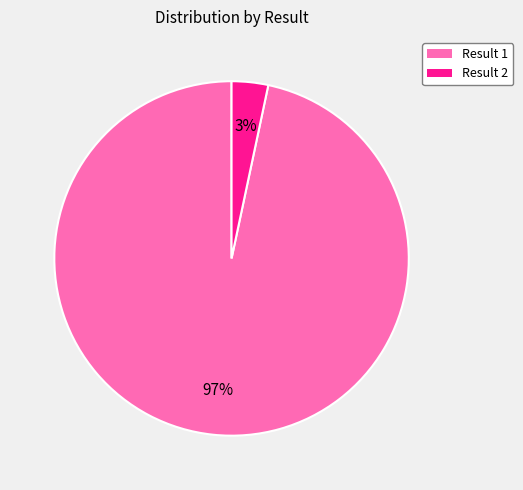

To the nearest percent, what is the average slice percentage?

50%